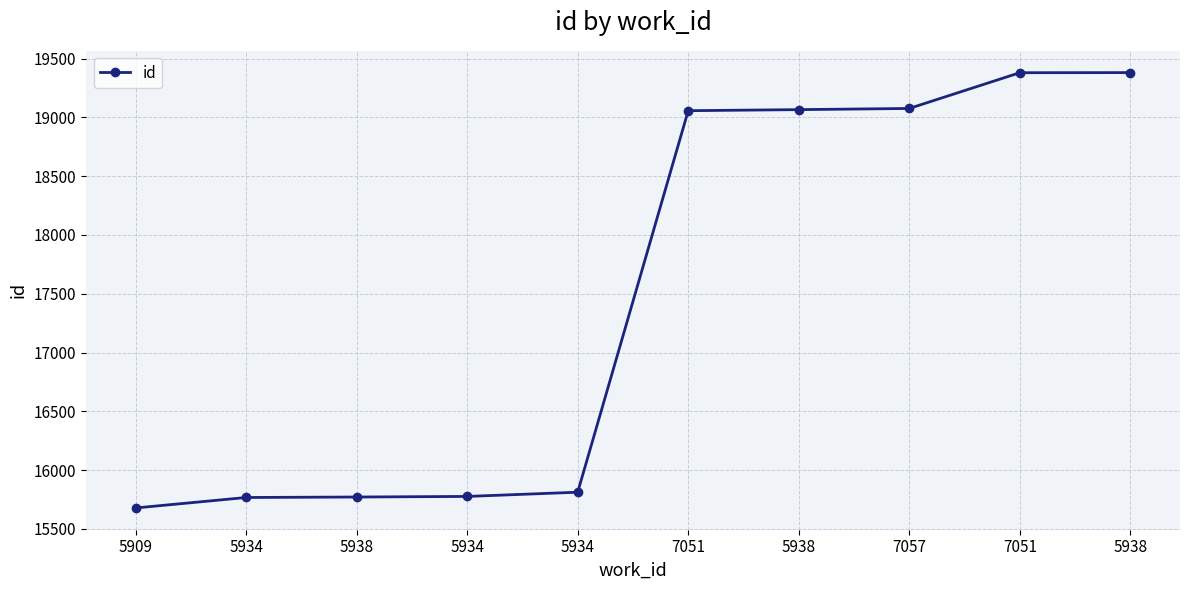

What is the difference between the values at 7051 and 5938?

314